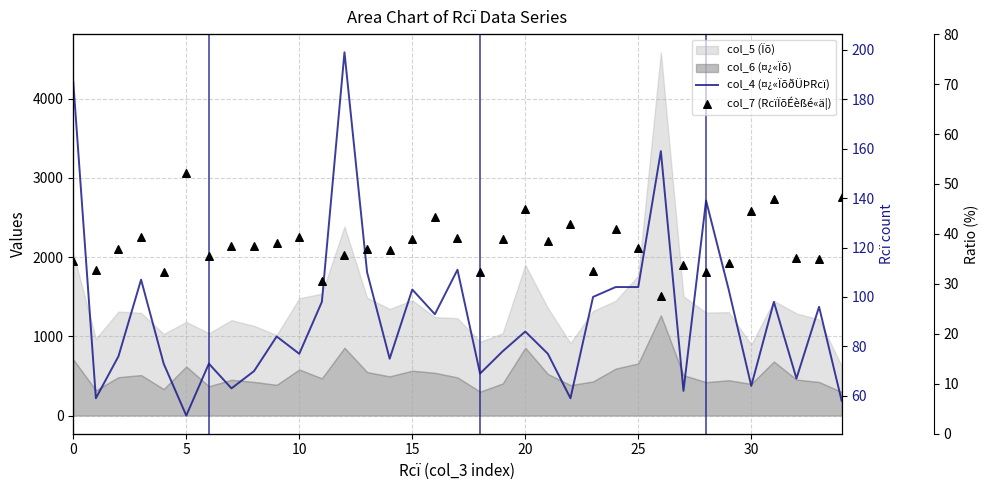

Which series reaches the minimum Y coordinate?

col_7 (RcïÏõÉèßé«ä¦)